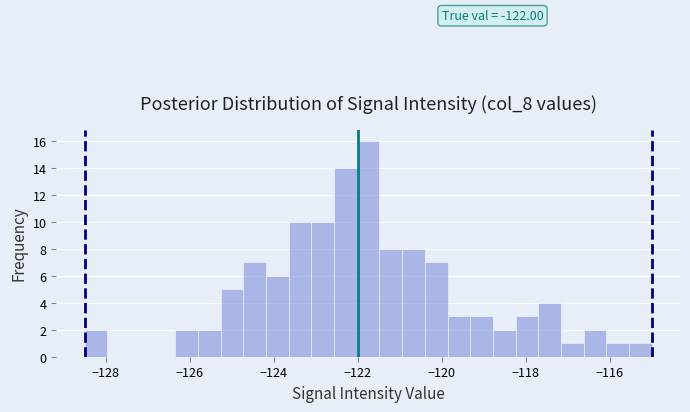

Around what value on the x-axis is the tallest bar? Give the approximate position of its centre, as read against the axis.

-121.8